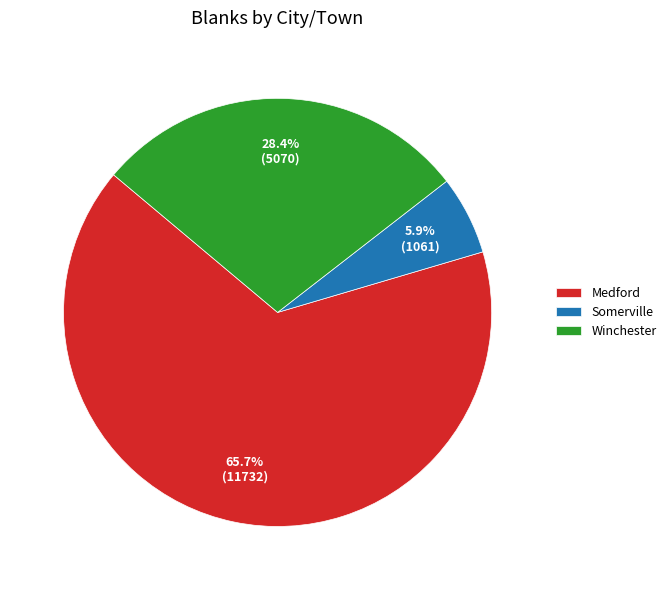

Is it true that Somerville is 1% of the pie?

False